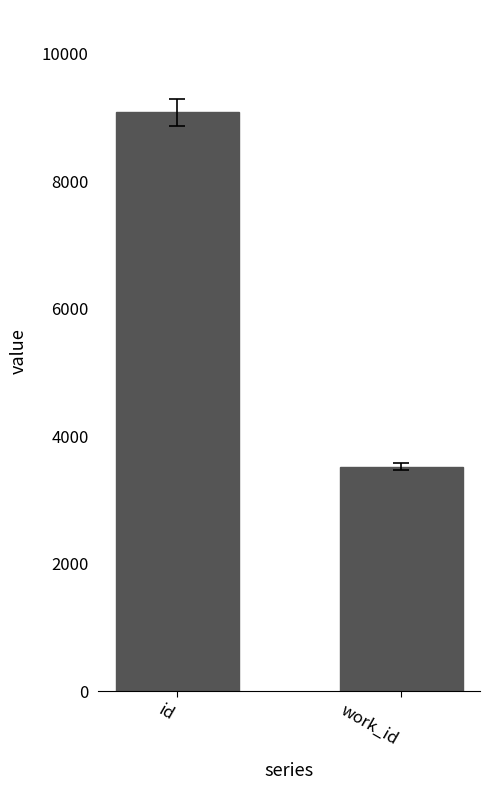

Between work_id and id, which is larger?

id